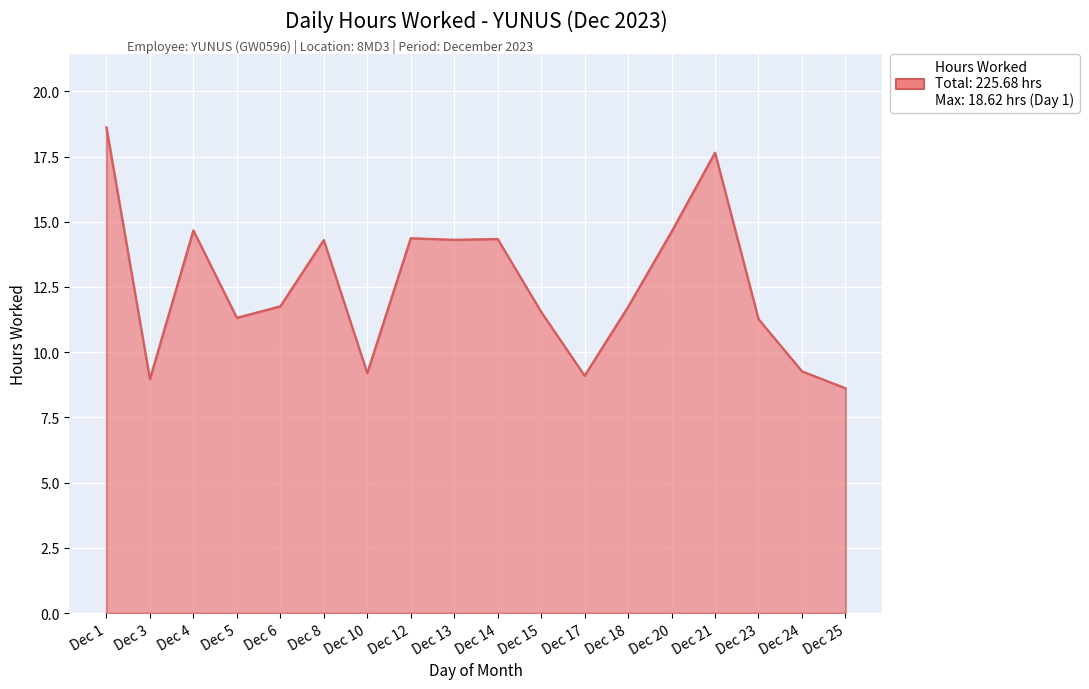

True or false: the data shows 11.8 at Dec 6.

True